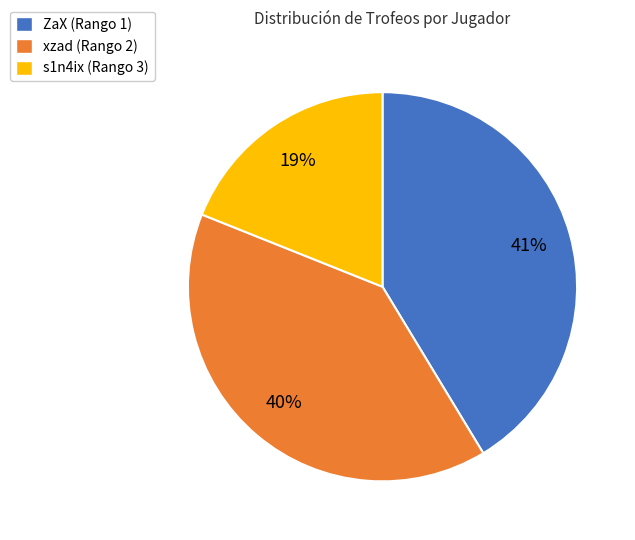

To the nearest percent, what is the combined percentage of ZaX (Rango 1) and xzad (Rango 2)?

81%